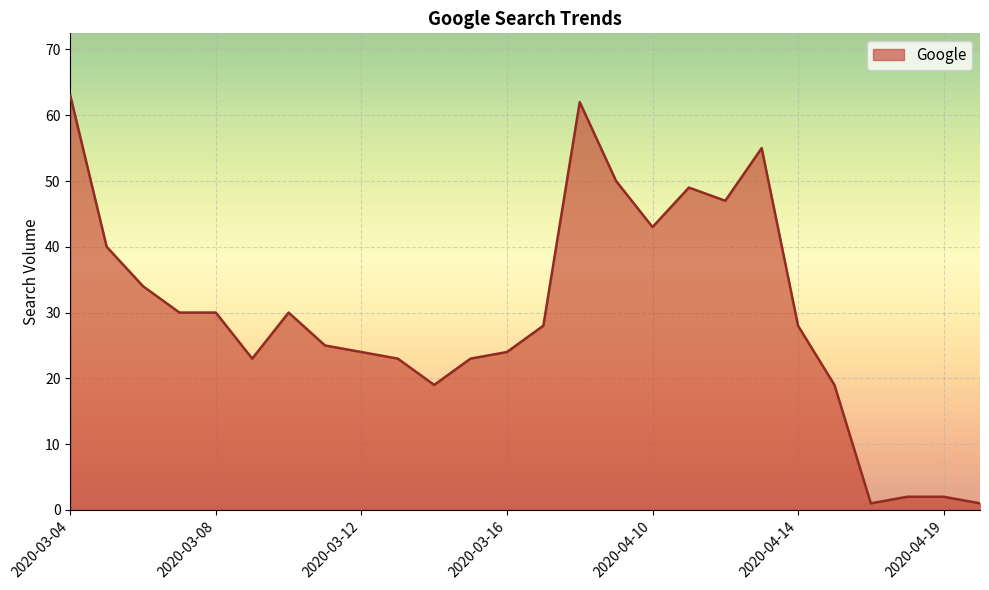

What is the maximum value shown in the chart?

63